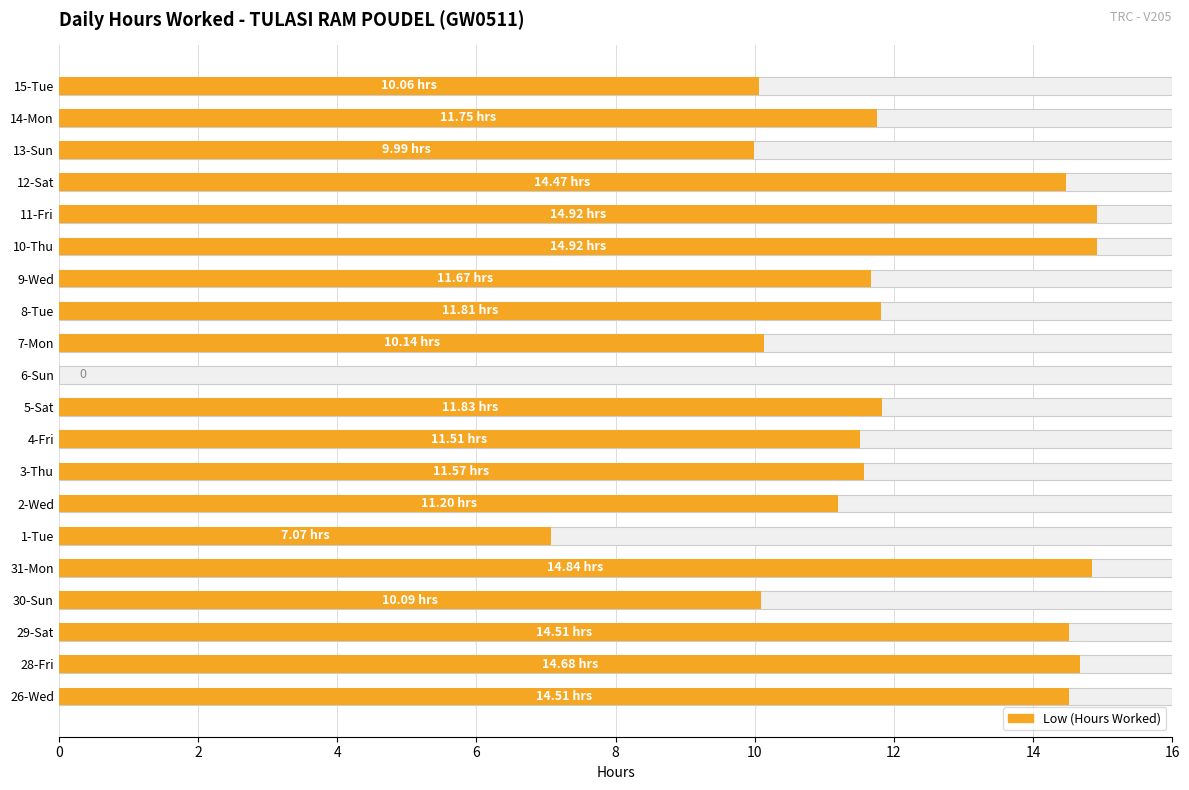

How many distinct data groups are displayed?

1